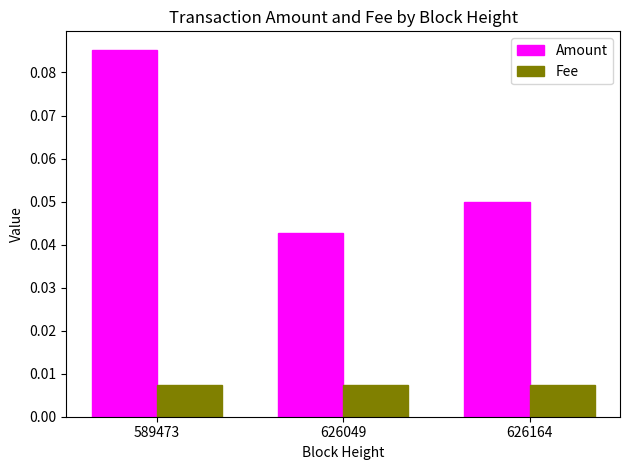

Count the Amount values in the range 0 to 1.

3